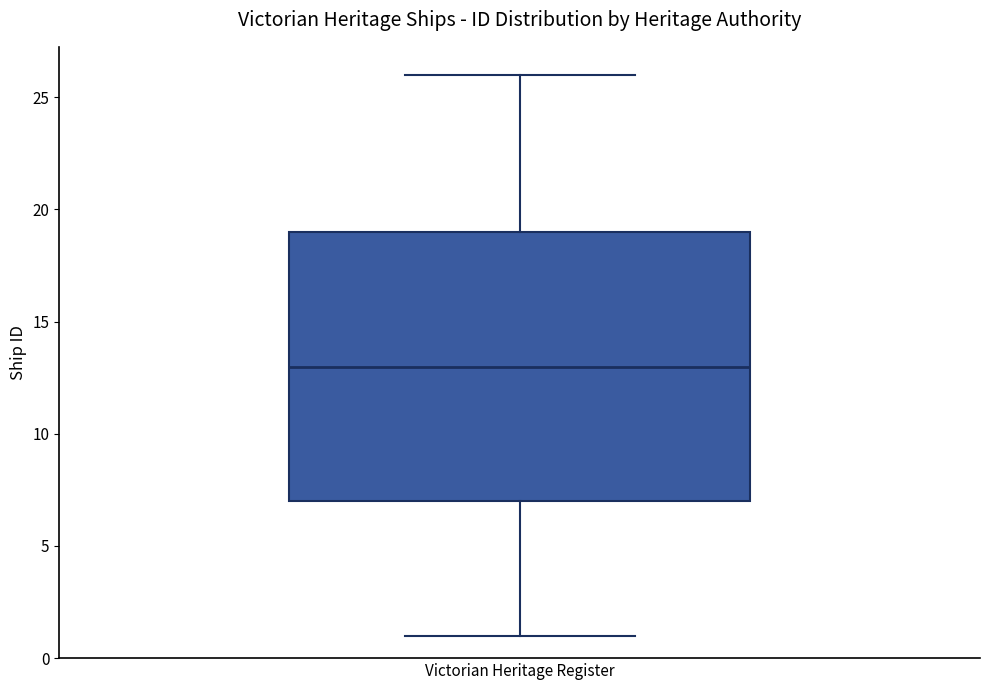

Read this box plot against the y-axis: the position of the median line, the range covered by the box, and the ends of both whiskers. The values are not printed on the chart, so give them approximately, as read against the axis.

median 13, box 7 to 19, whiskers 1 to 26